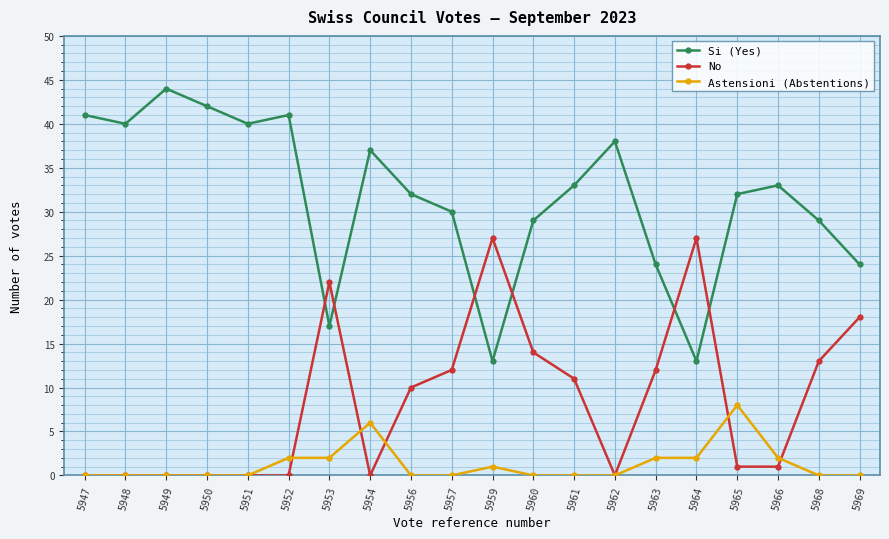

What is the maximum value shown in the chart?

44